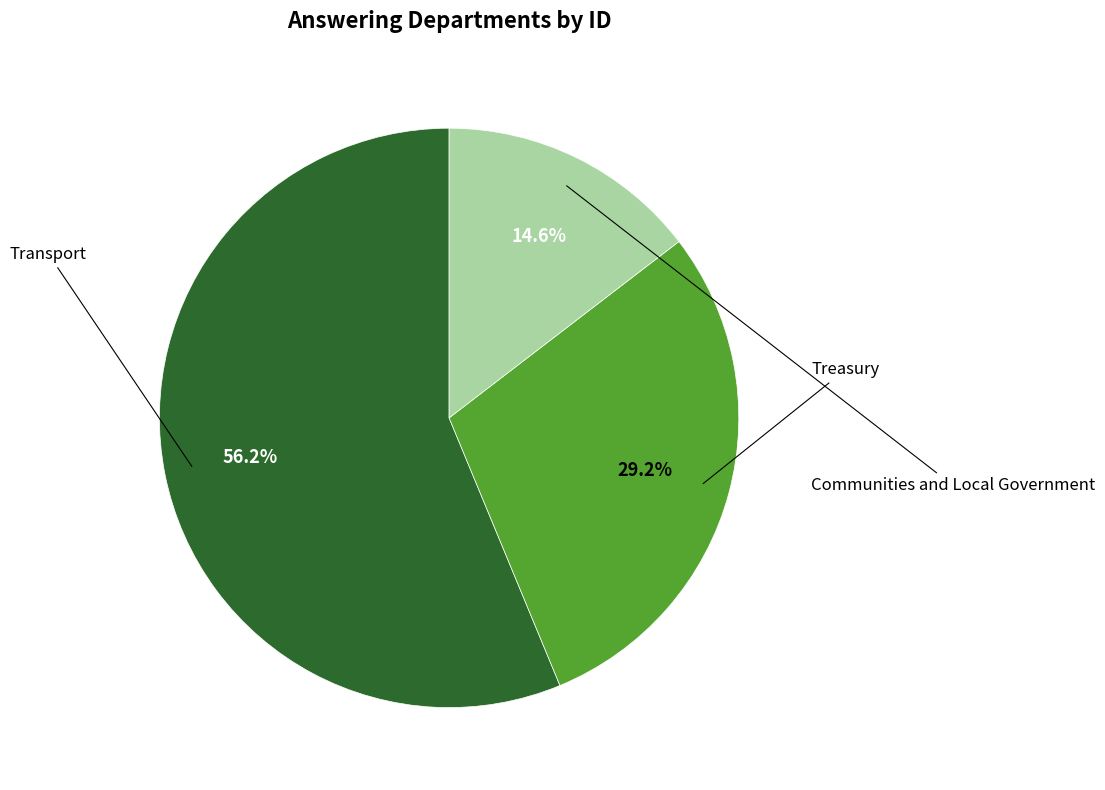

Is the sum of Treasury and Communities and Local Government greater than half?

No